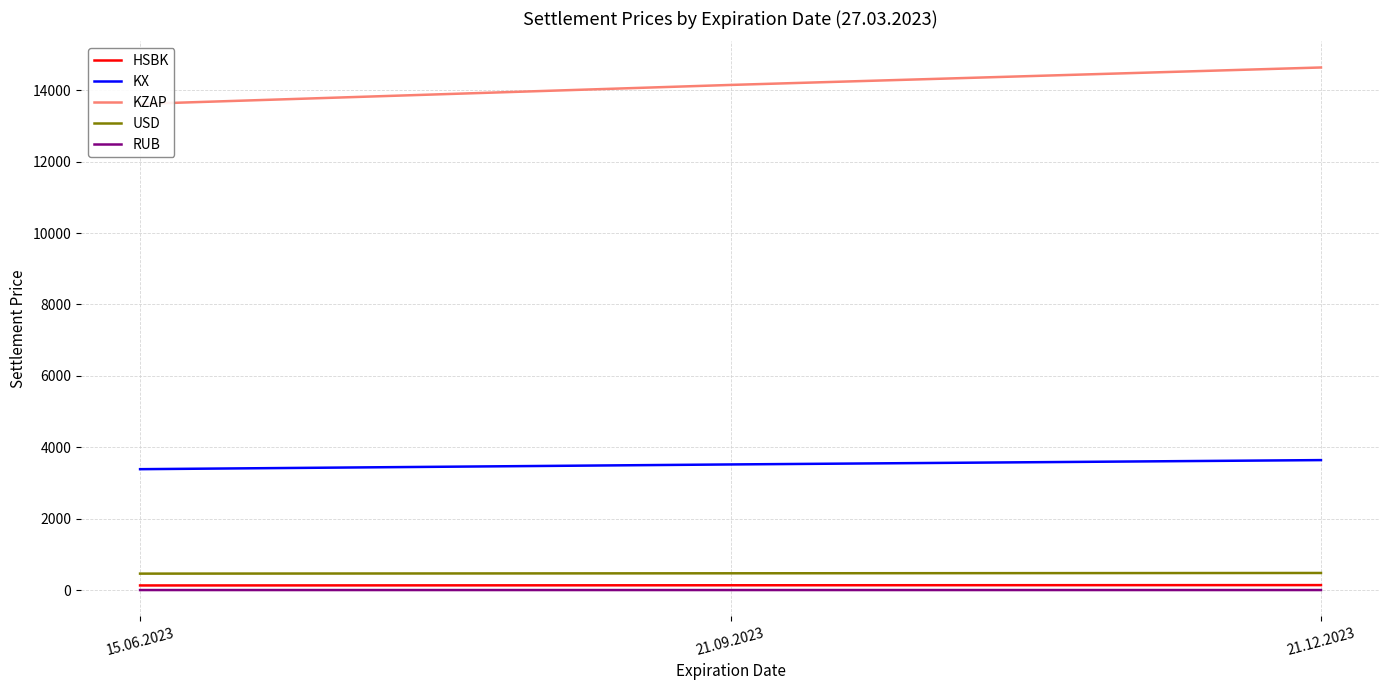

What is the label of the 2nd point from the right?

21.09.2023